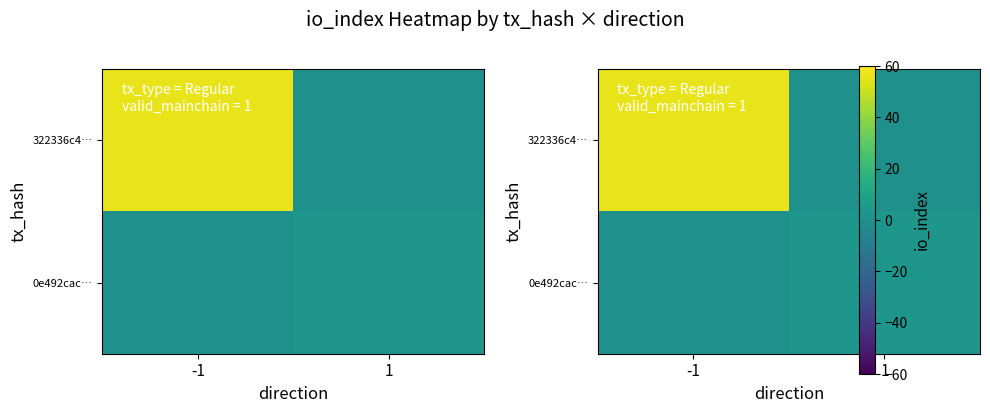

Which series has the largest range (max minus min)?

322336c4…